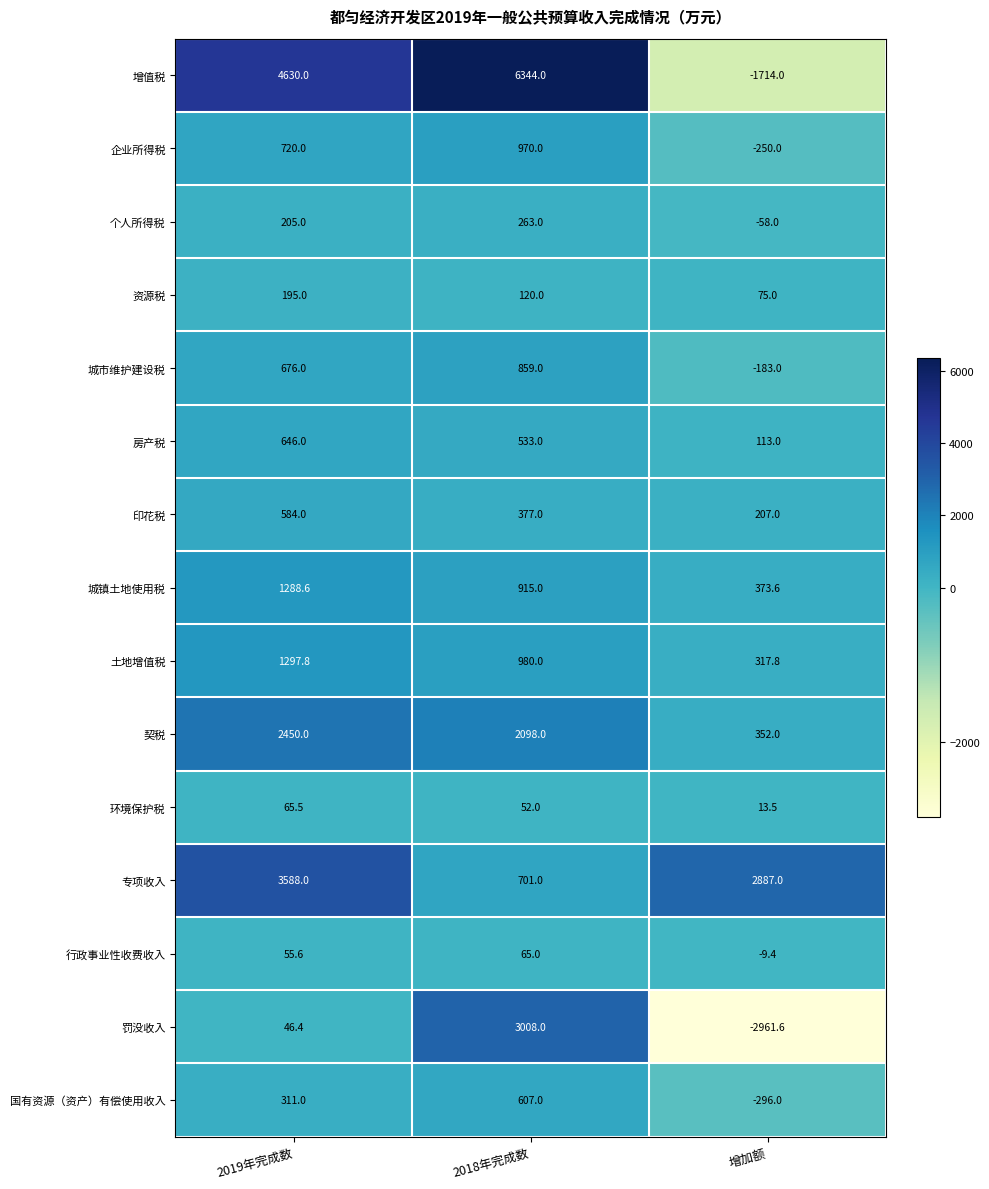

Which series has the largest total across all categories?

增值税